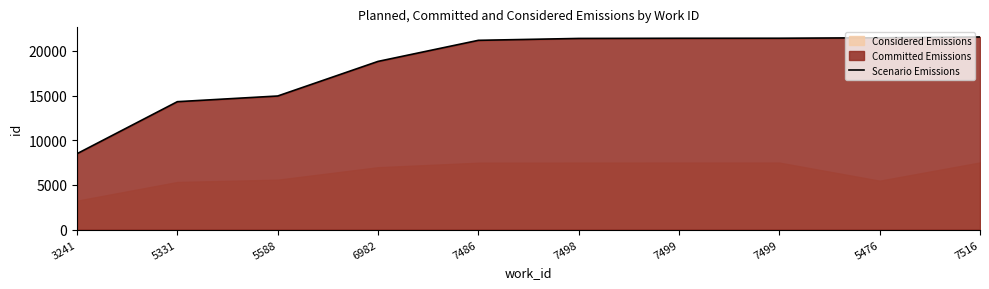

At which label does the data first exceed 21386?

7499